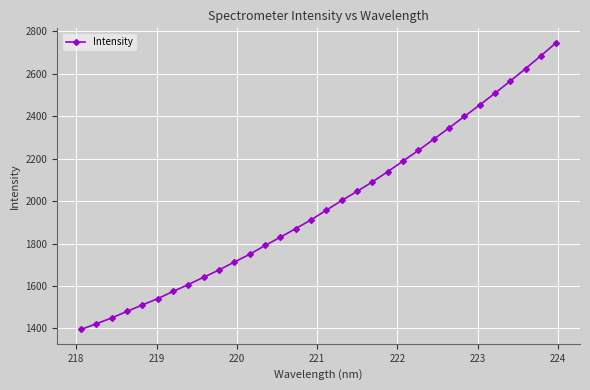

What is the smallest value displayed?

1395.3